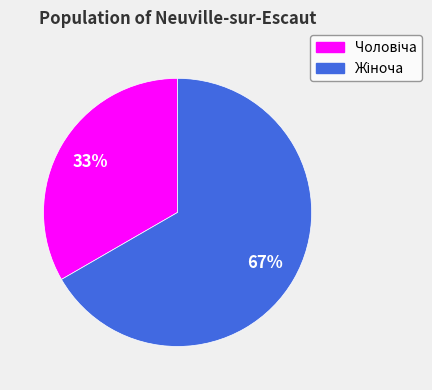

To the nearest percent, what is the average slice percentage?

50%